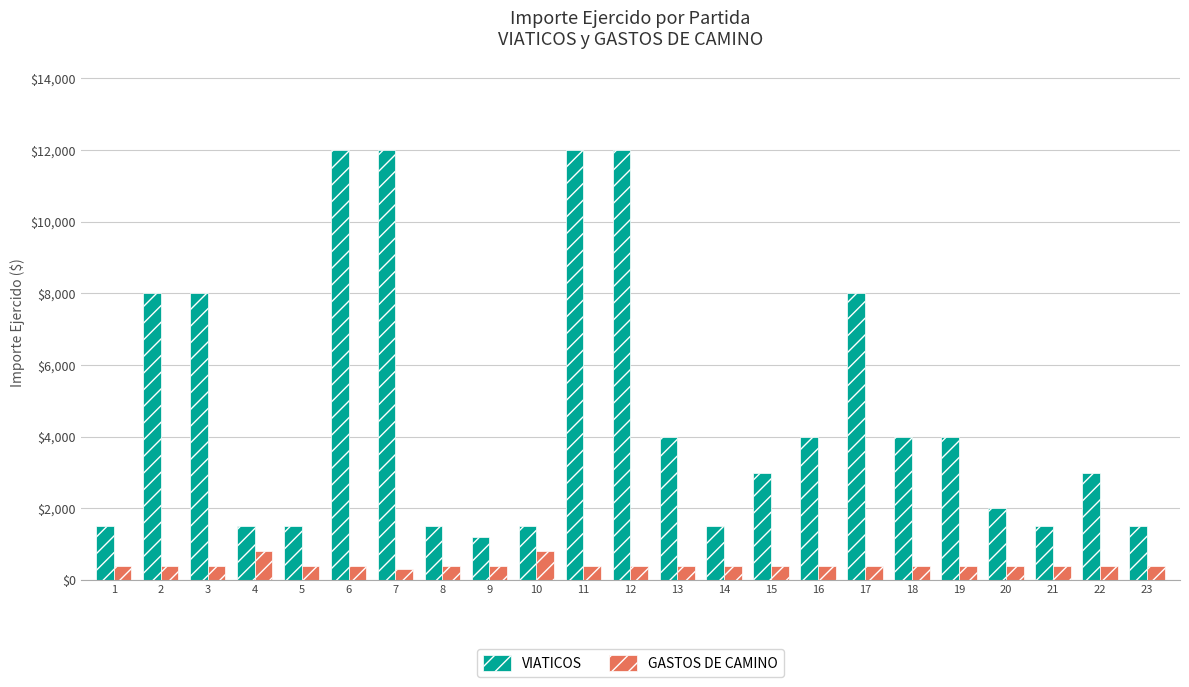

List the series in order of their overall mean, lowest first.

GASTOS DE CAMINO, VIATICOS